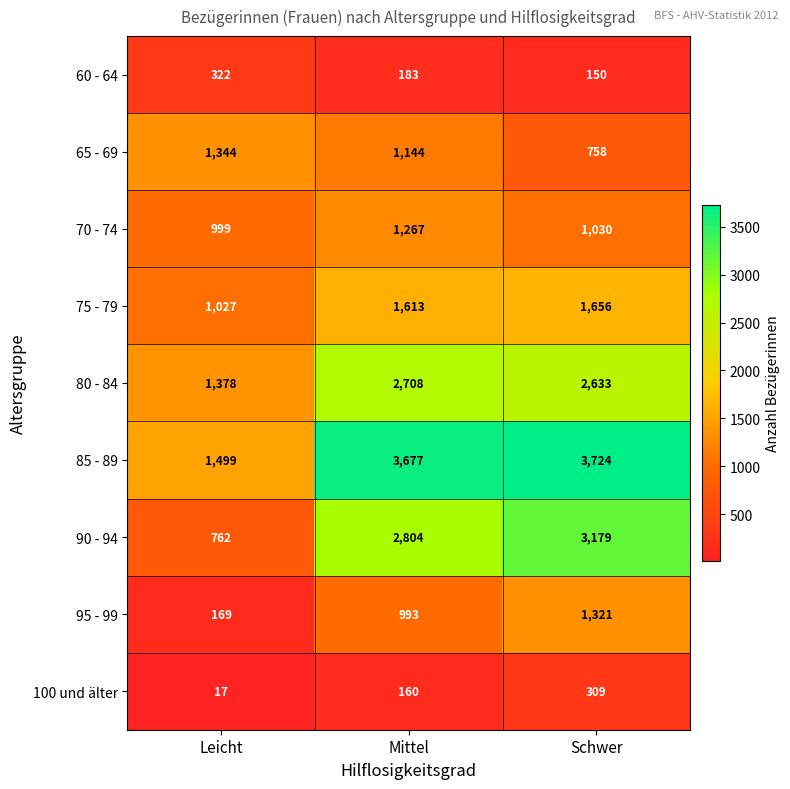

Between Leicht and Mittel, which series saw the biggest shift?

85 - 89